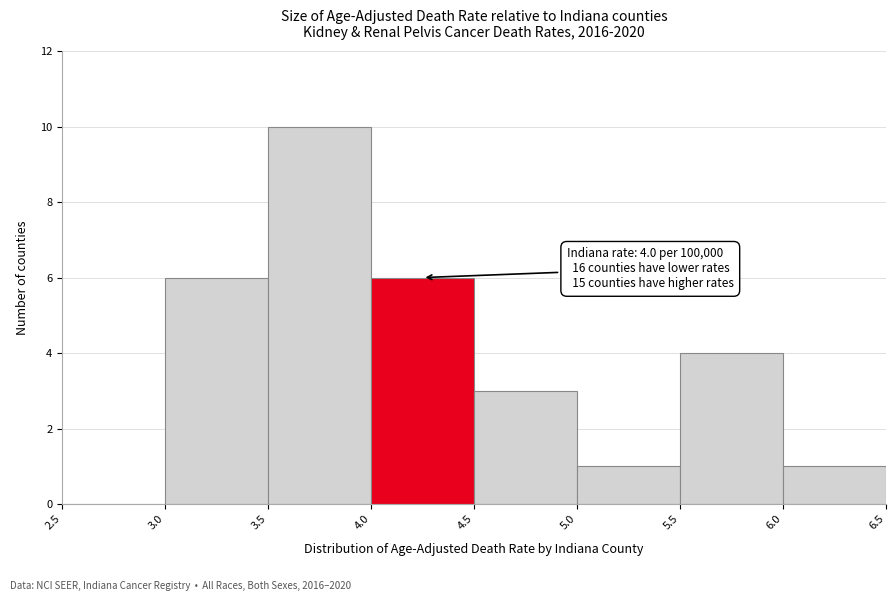

Which range on the x-axis has the tallest bar?

3.5 to 4.0